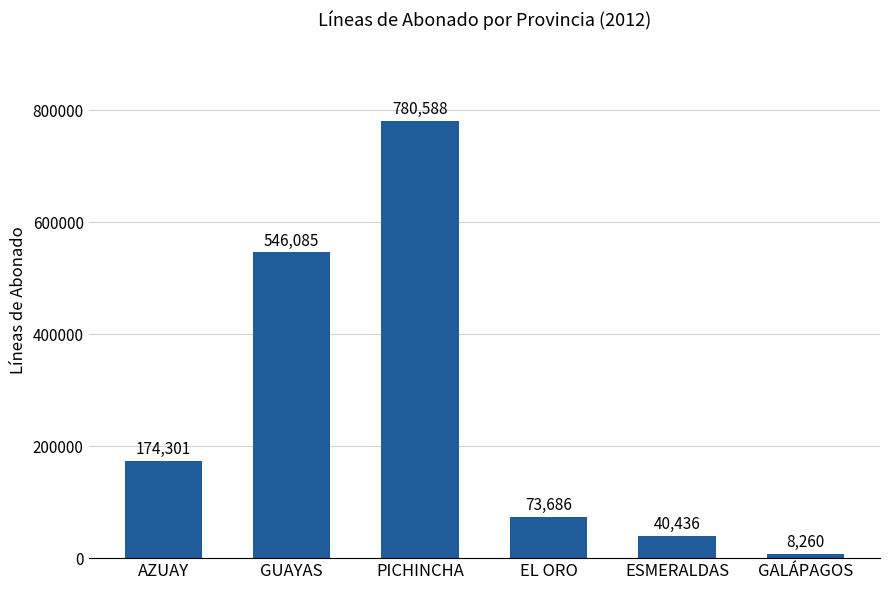

What is the sum of all values?

1623356